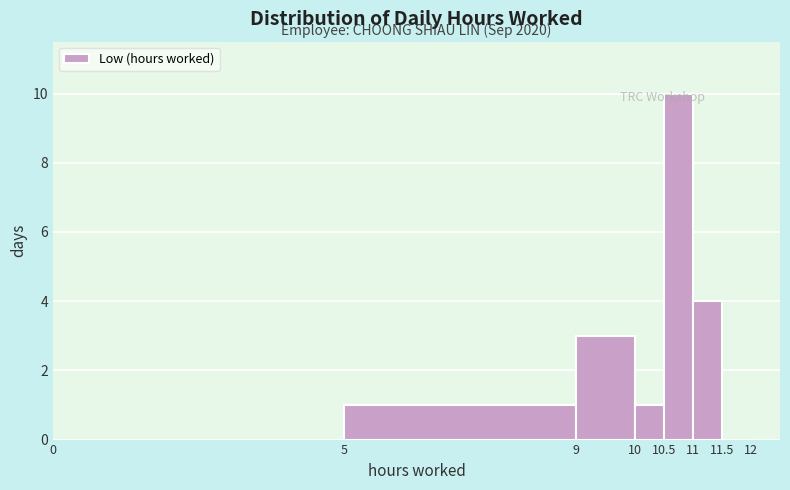

Which range on the x-axis has the tallest bar?

10.5 to 11